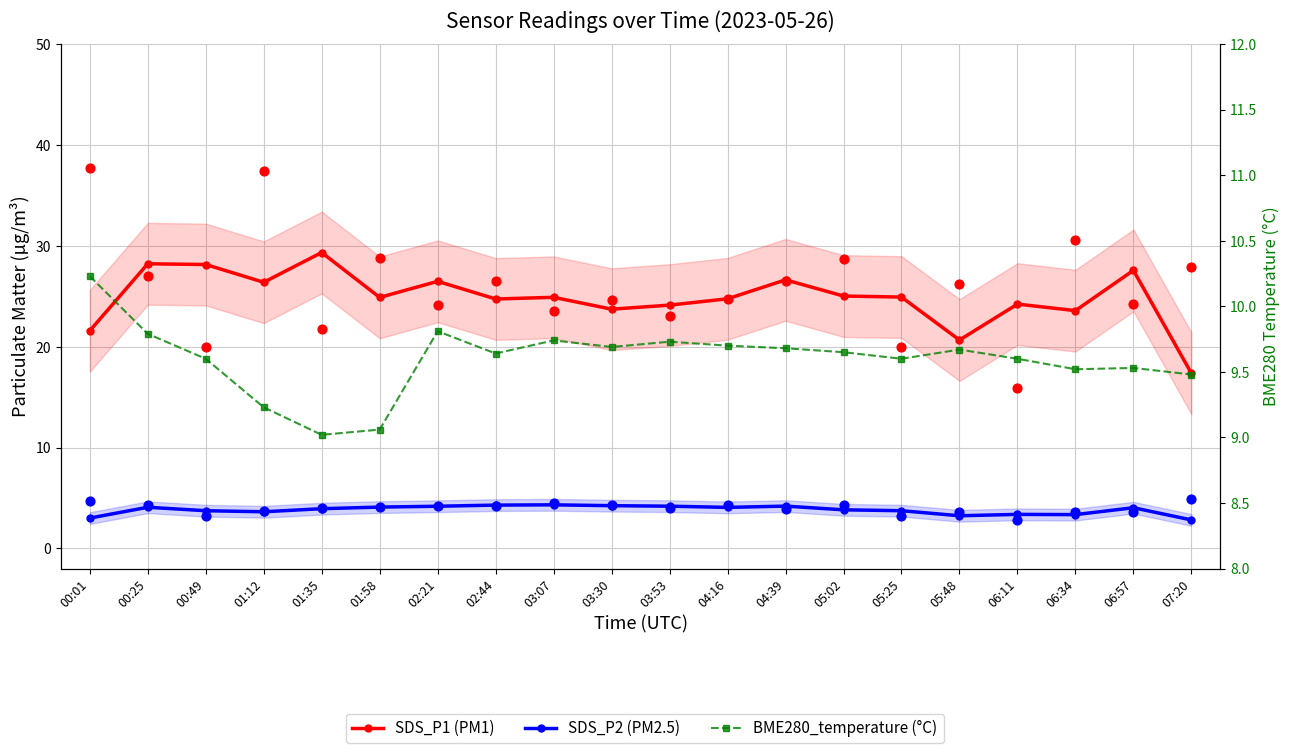

Is the value of SDS_P2 (PM2.5) at 00:01 greater than the value of BME280_temperature (°C) at 04:39?

No